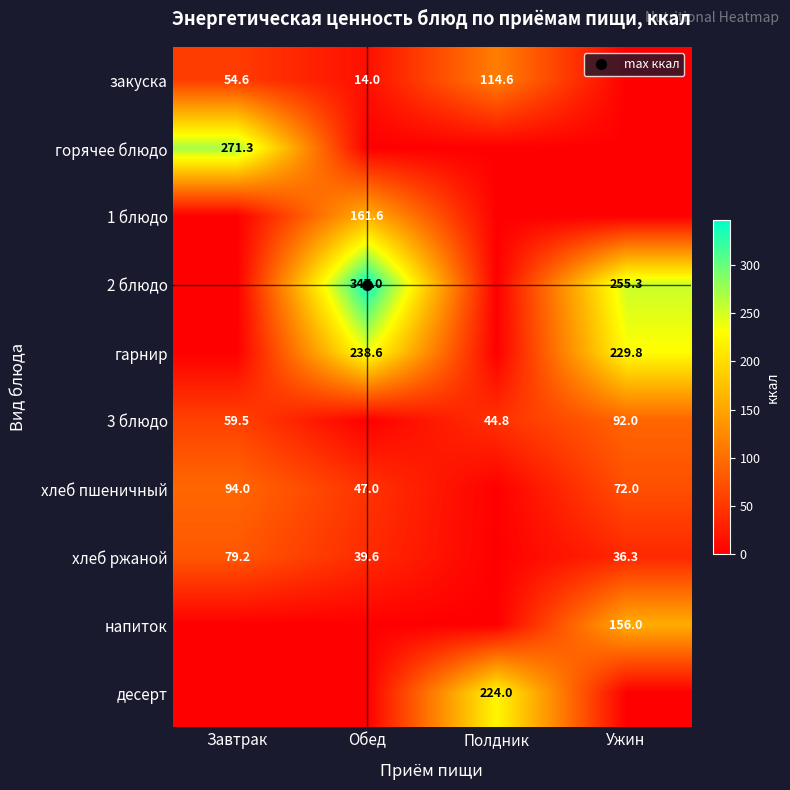

Is it true that хлеб ржаной equals 39.6 at Обед?

True